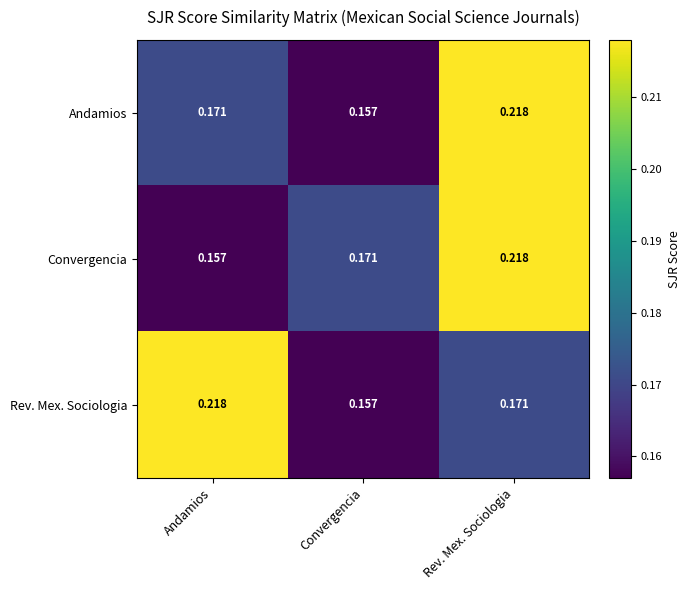

Rank the categories by Rev. Mex. Sociologia value from lowest to highest.

Convergencia, Rev. Mex. Sociologia, Andamios